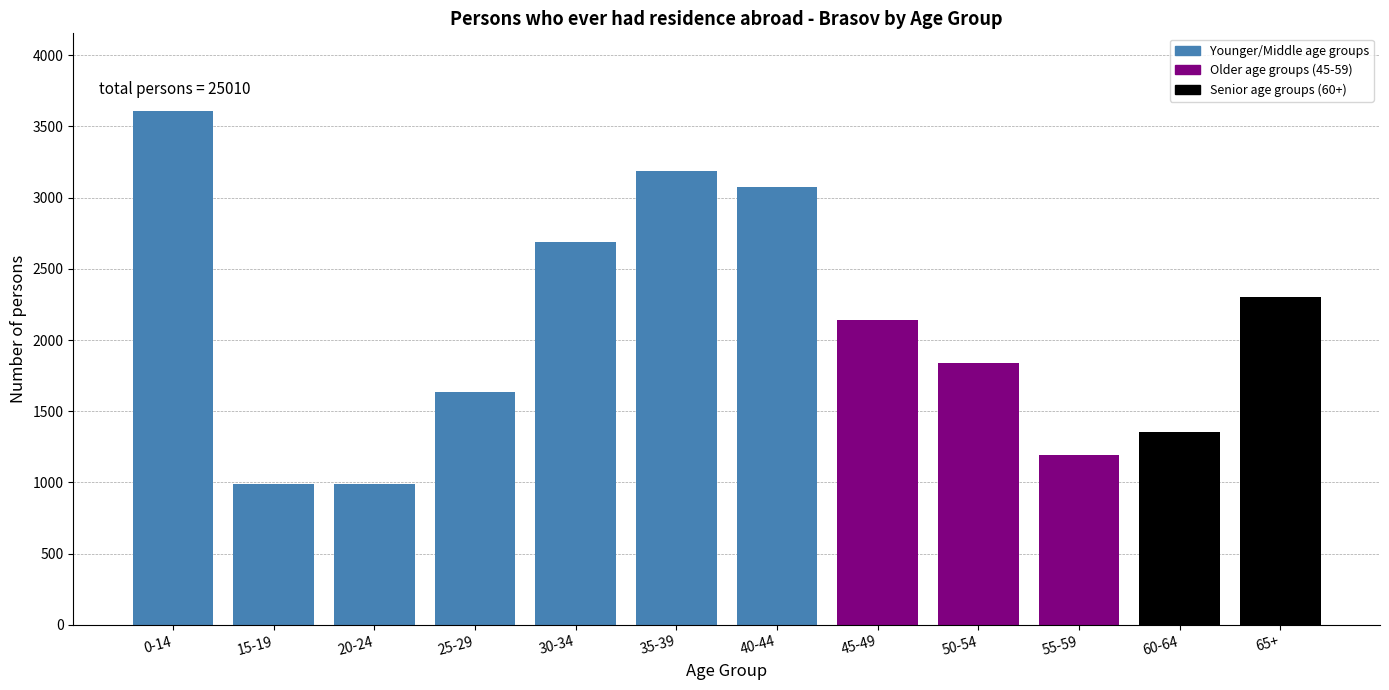

What is the difference between the maximum and minimum values?

2623